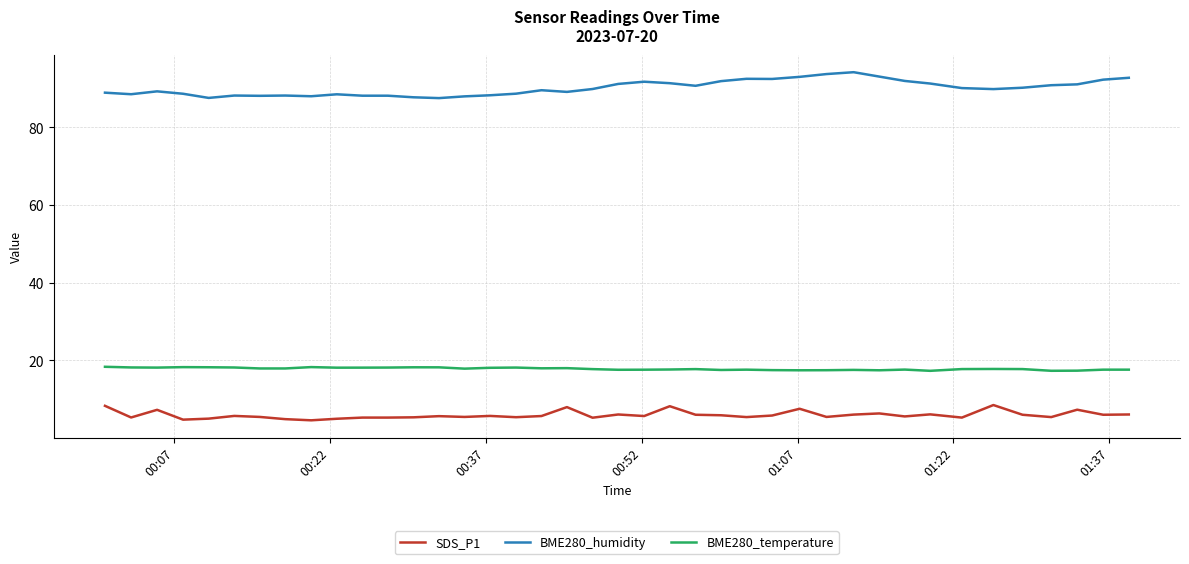

Which series has the largest total across all categories?

BME280_humidity